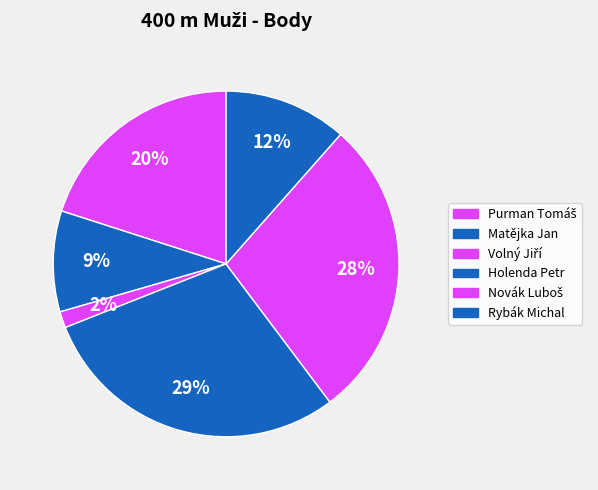

To the nearest percent, what is the average slice percentage?

17%